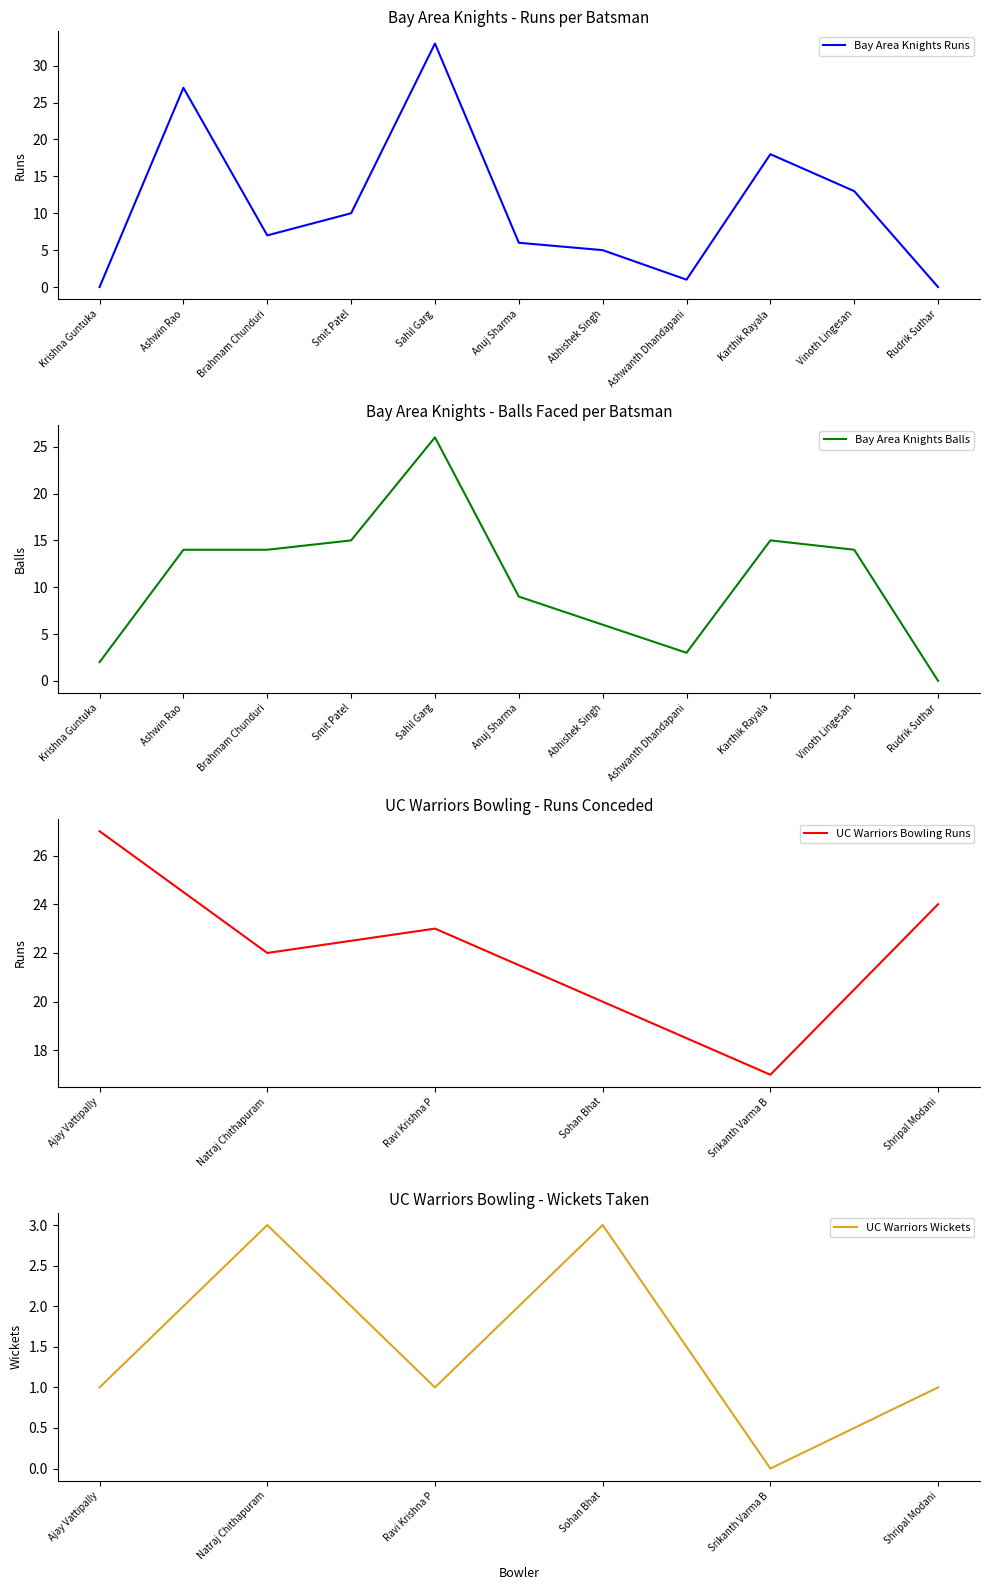

What is the maximum value shown in the chart?

33